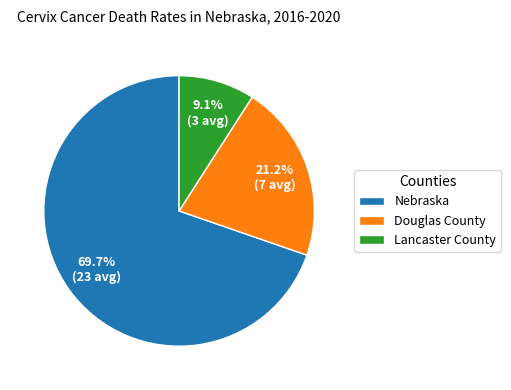

Which category has the smallest portion of the pie?

Lancaster County